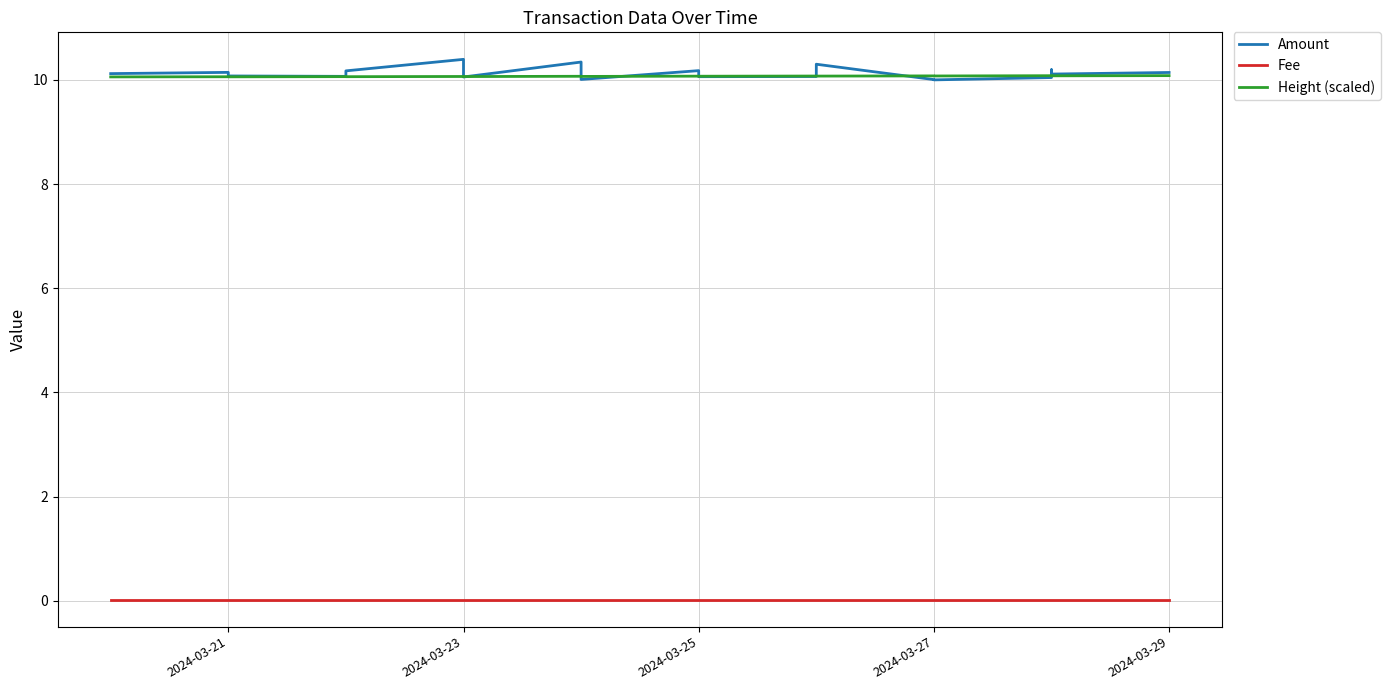

Between which two adjacent categories do Amount and Height (scaled) first intersect?

2024-03-23 and 2024-03-23